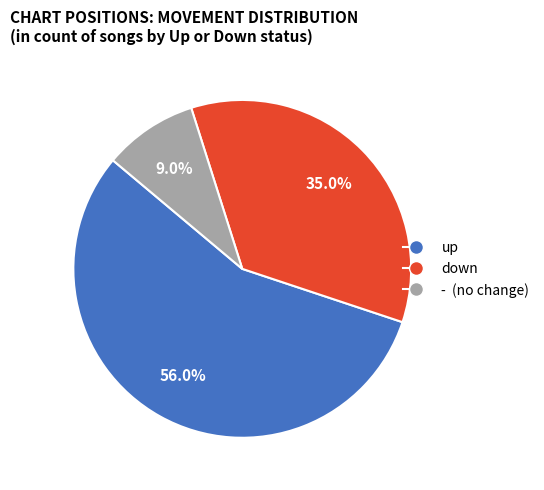

Which has a higher value, down or -?

down